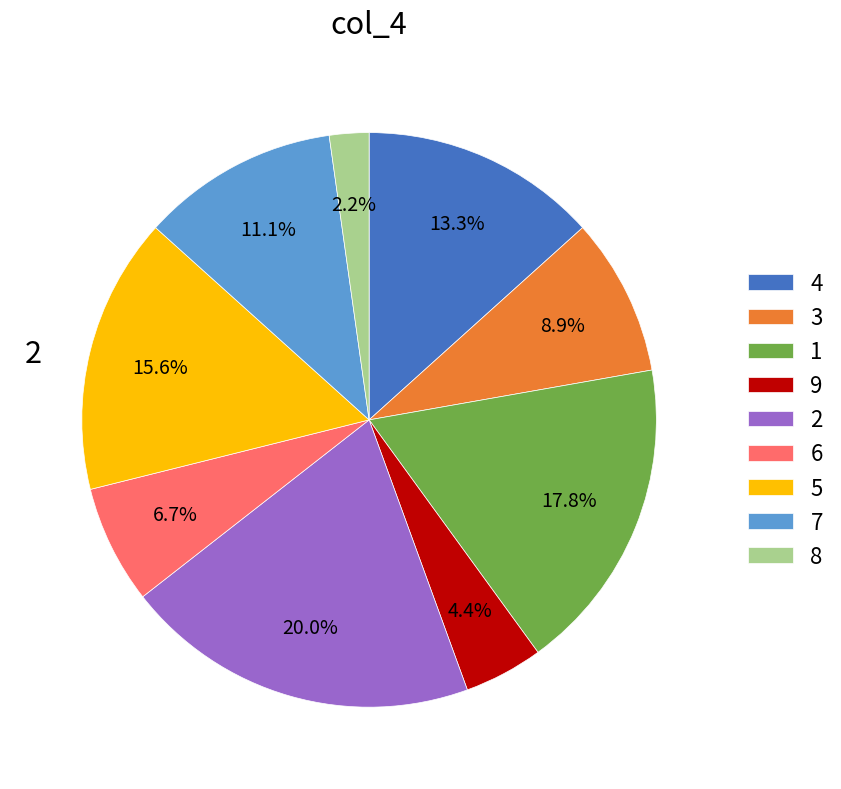

Is there any slice that represents more than half of the pie?

No